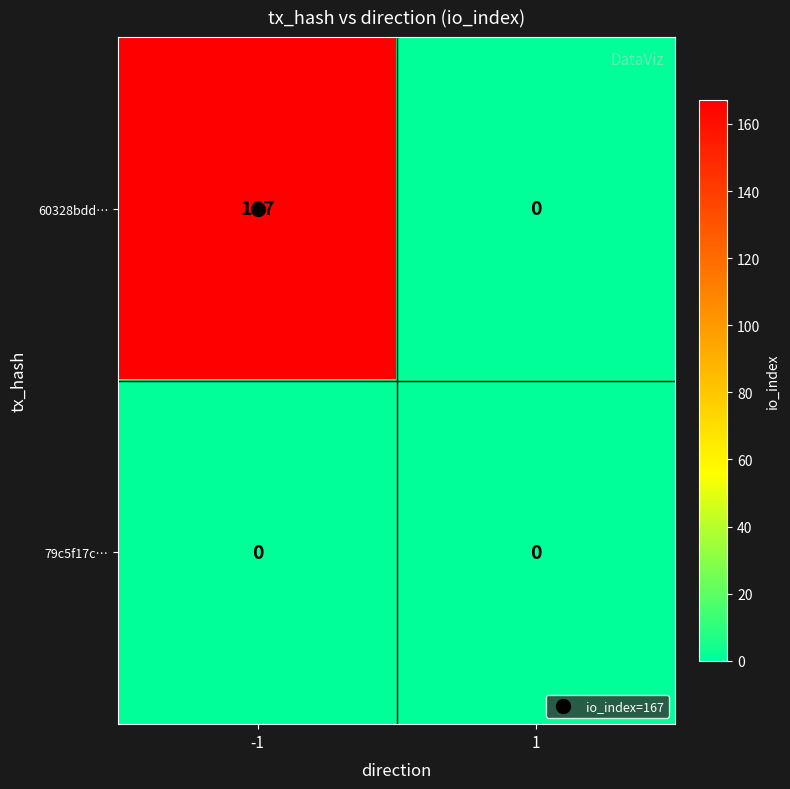

The 79c5f17c… series shows 0 at -1. True or false?

True